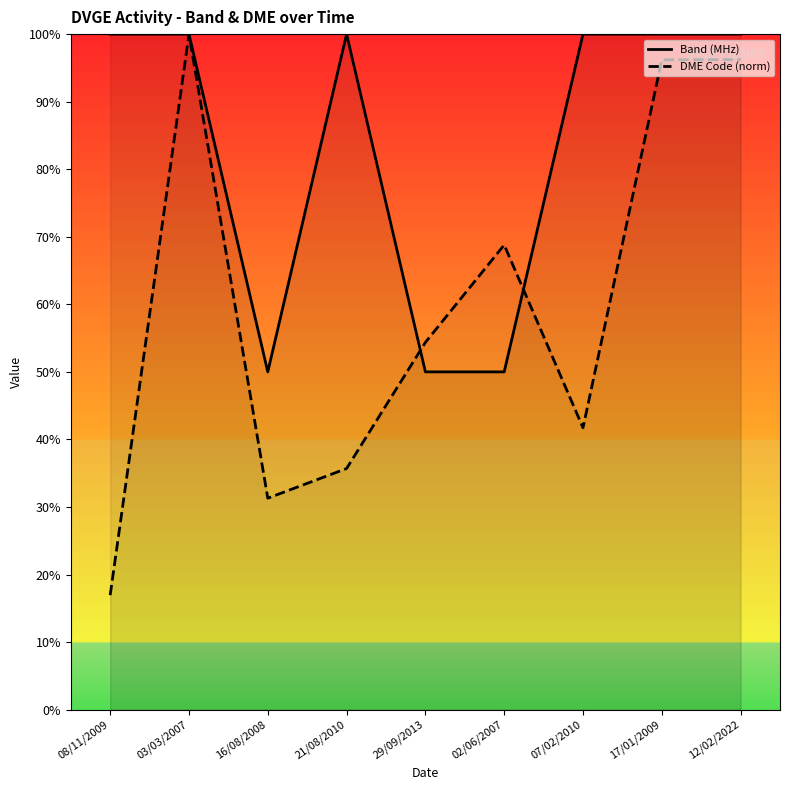

At which label does DME Code (norm) first exceed 54?

03/03/2007